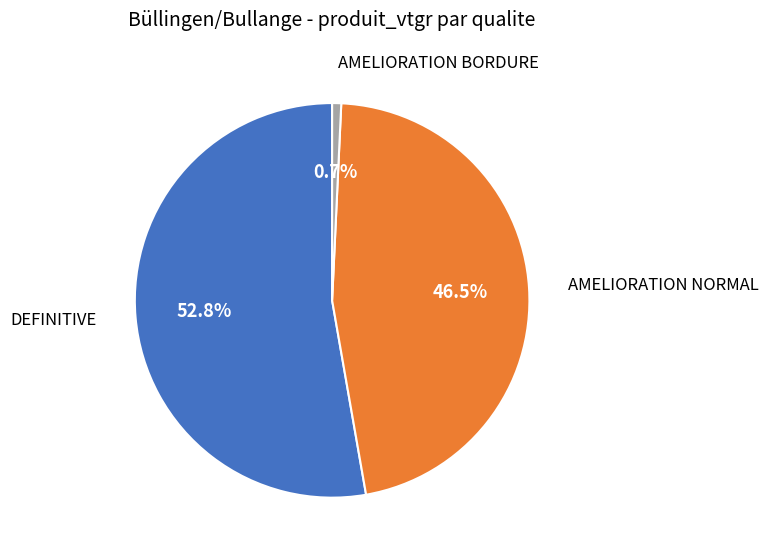

To the nearest percent, what is the difference between the largest and smallest slice percentages?

52%